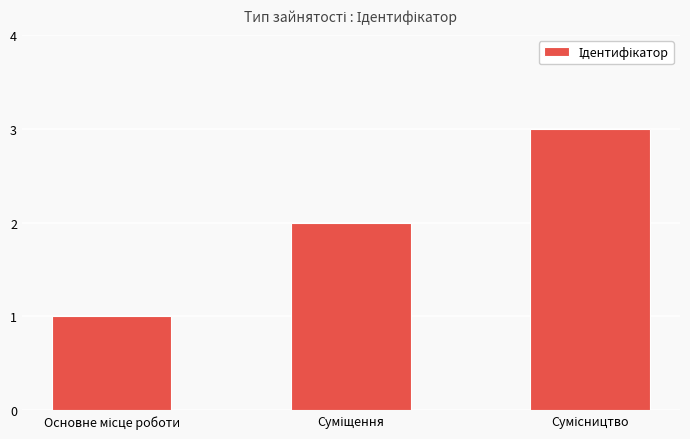

What is the sum of all values?

6